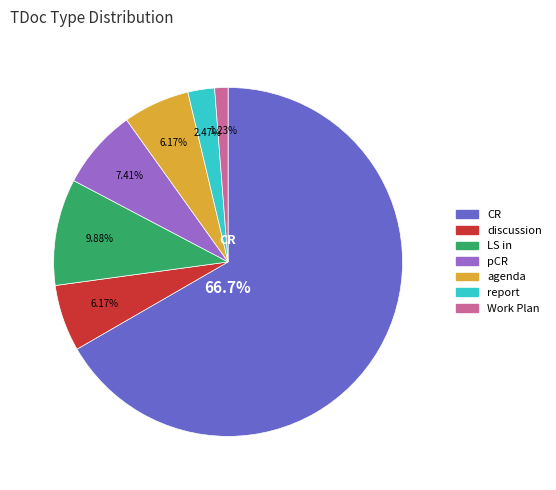

What is the smallest slice in the pie chart?

Work Plan